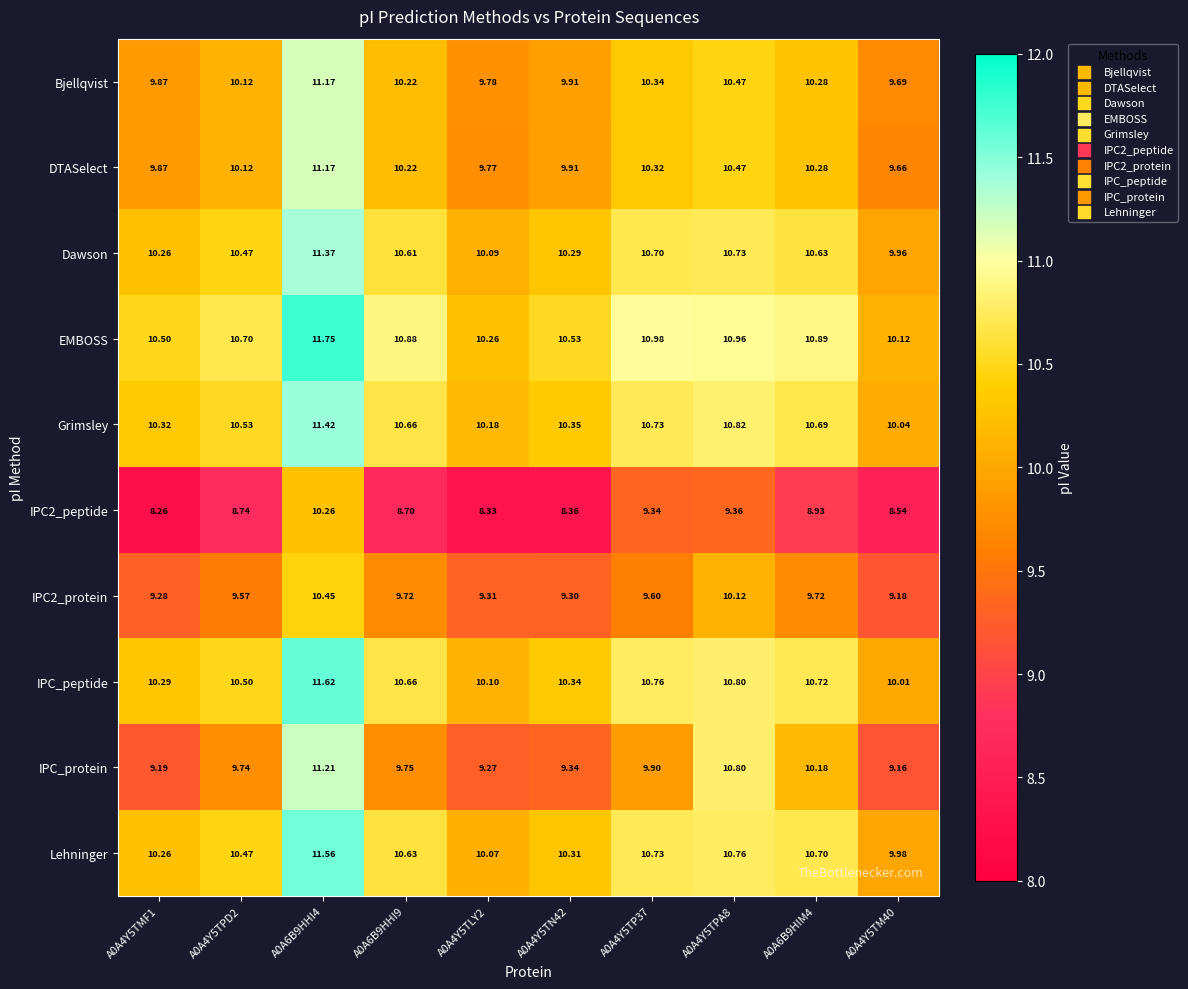

Is the value of DTASelect at A0A4Y5TM40 greater than the value of Grimsley at A0A4Y5TLY2?

No